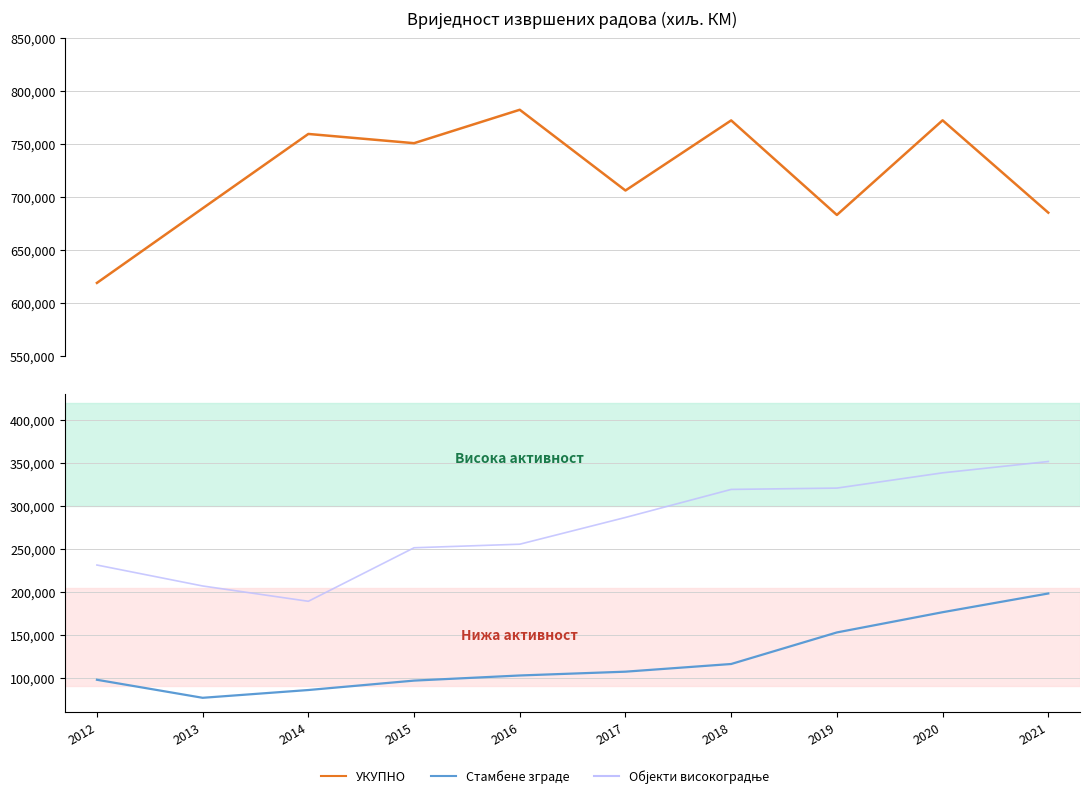

At how many categories does at least one series exceed 544318?

10